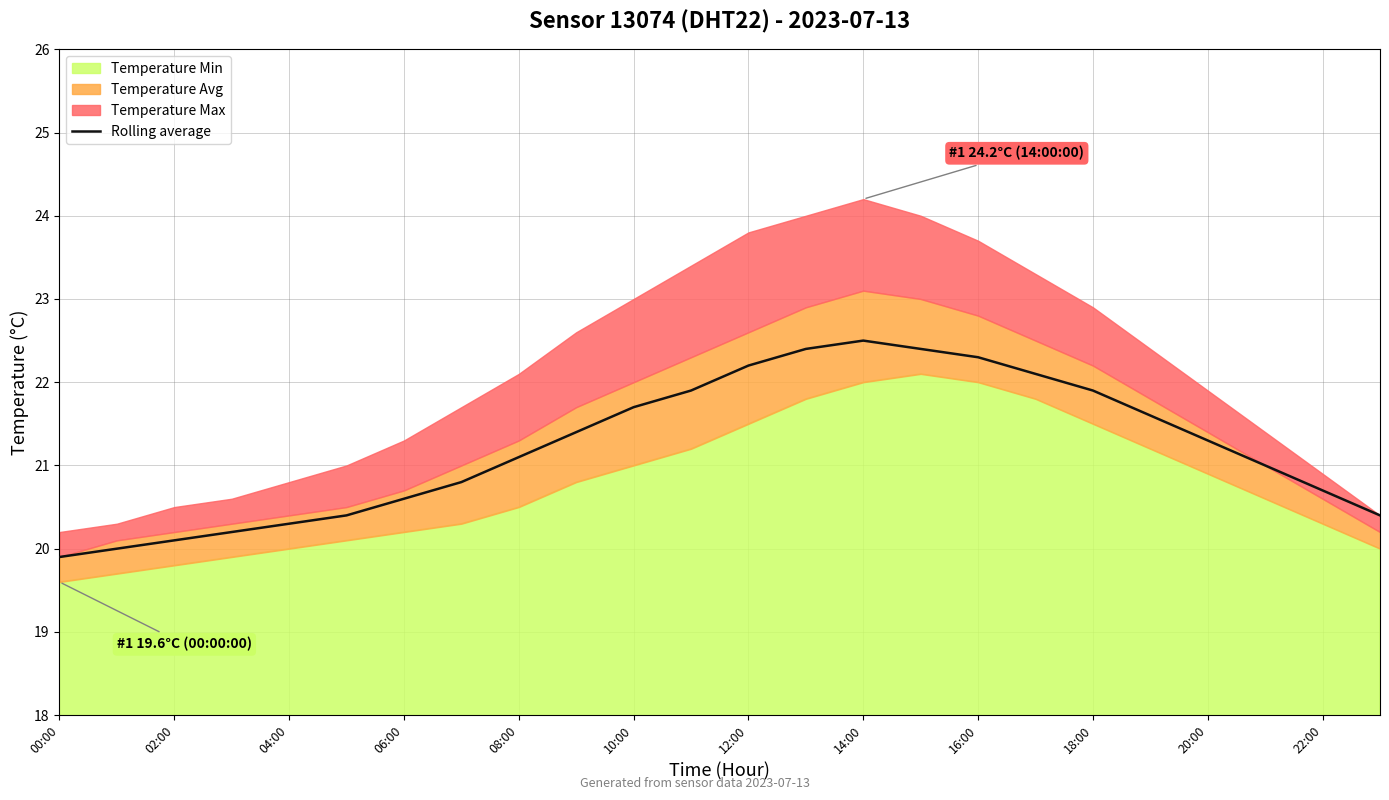

Reading right to left, extract all data points from this chart.

20.4	20.7	21.0	21.3	21.6	21.9	22.1	22.3	22.4	22.5	22.4	22.2	21.9	21.7	21.4	21.1	20.8	20.6	20.4	20.3	20.2	20.1	20.0	19.9